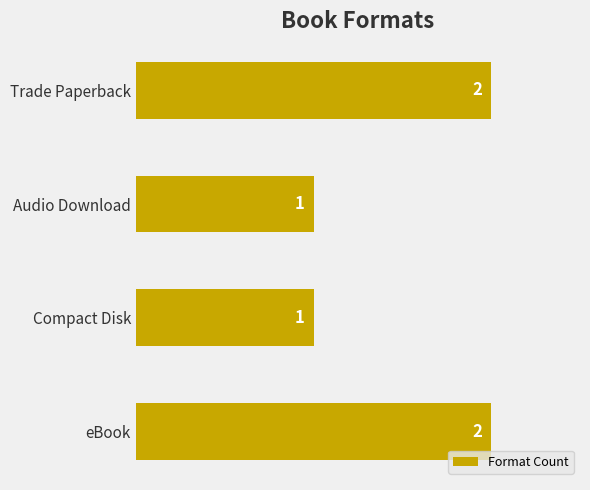

True or false: the data shows 1 at Compact Disk.

True